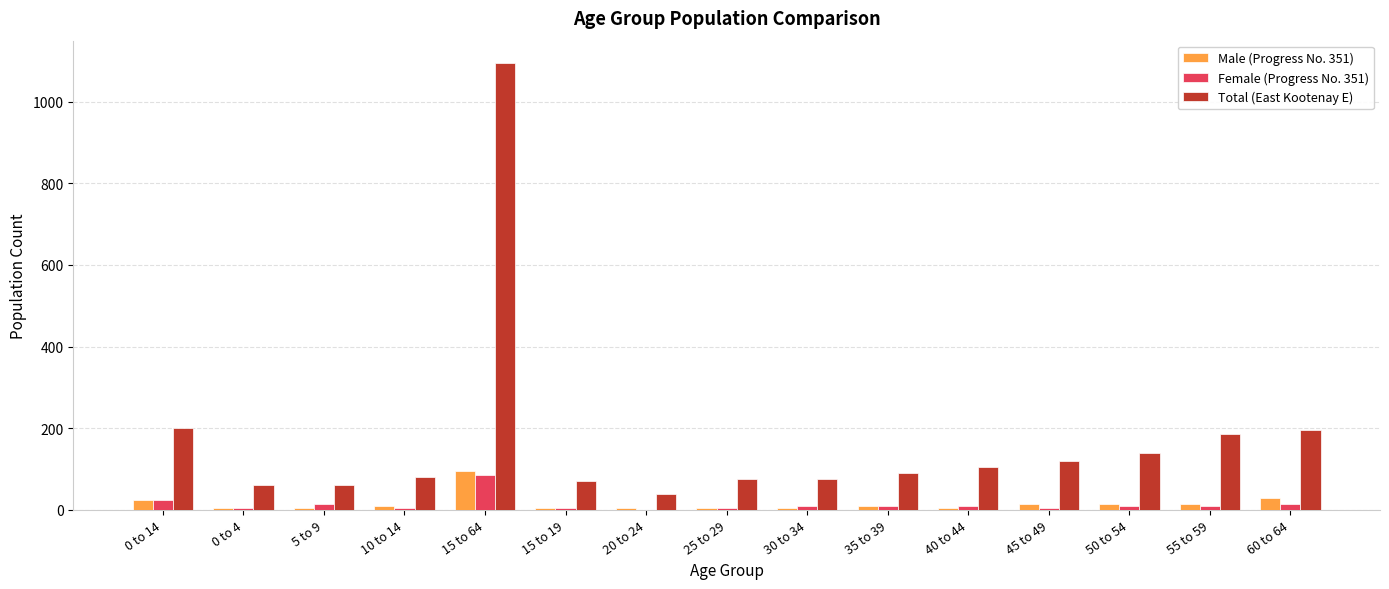

What is the sum of all Female (Progress No. 351) values?

215